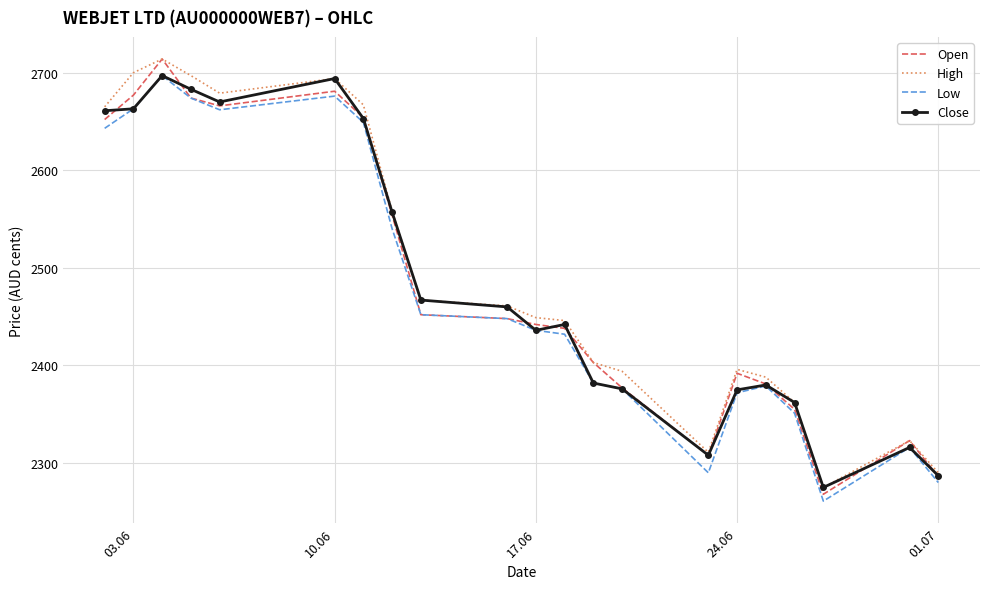

In Open, how many points are lower than both neighbors (excluding endpoints)?

3